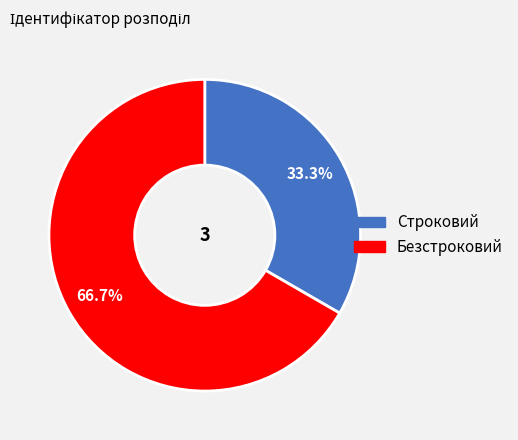

To the nearest percent, what is the difference between the largest and smallest slice percentages?

33%